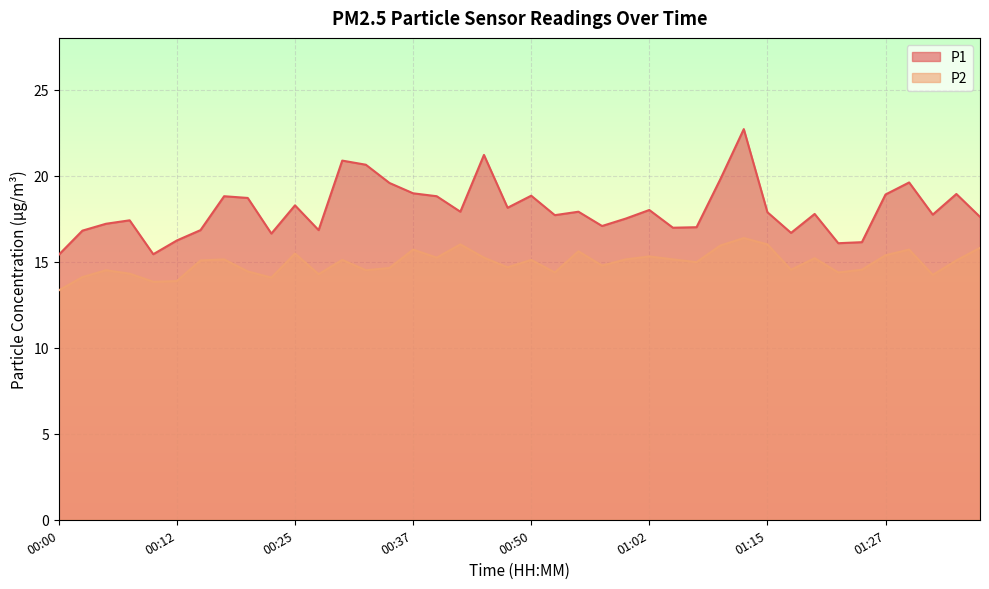

At how many categories does at least one series exceed 15?

40